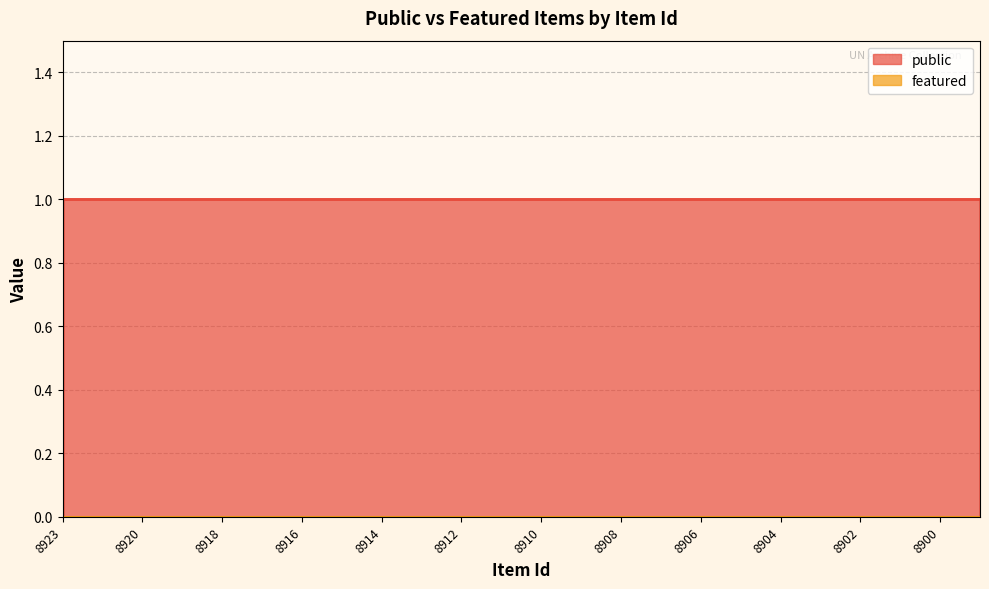

What is the total value across all series at 8908?

1